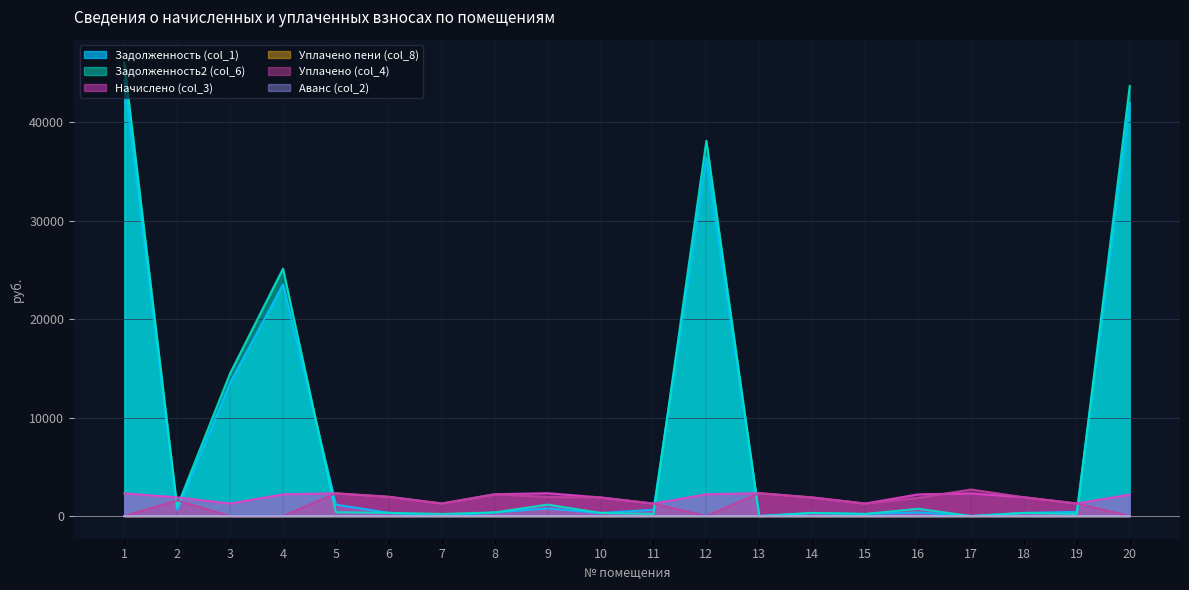

Reading right to left, transcribe all the data shown in this chart.

Задолженность (col_1): 41961.3	424.9	320.8	0.0	369.1	211.8	315.0	2.6	36453.3	635.1	315.0	774.5	368.9	1.4	326.0	1157.1	23539.0	13572.7	633.7	44265.2
Задолженность2 (col_6): 43711.4	212.4	317.6	0.0	735.4	211.8	315.0	0.0	38144.0	211.2	315.0	1161.8	368.9	211.7	326.0	384.8	25150.3	14501.8	950.5	46111.4
Начислено (col_3): 2188.9	1274.7	1912.1	2298.1	2207.0	1271.0	1890.2	2323.6	2214.4	1267.4	1890.2	2323.6	2213.2	1274.7	1955.8	2309.0	2210.7	1274.7	1901.1	2309.0
Уплачено пени (col_8): 0.0	0.0	2.3	0.0	1.2	0.0	0.0	0.0	0.0	3.5	0.0	0.0	0.0	2.4	0.0	5.1	0.0	0.0	0.0	0.0
Уплачено (col_4): 0.0	1274.7	1912.1	2696.1	1839.2	1271.0	1890.2	2326.6	0.0	1267.4	1890.2	1936.3	2213.2	1274.7	1955.8	2309.0	0.0	0.0	1584.2	0.0
Аванс (col_2): 0.0	0.0	0.0	1.0	0.0	0.0	0.0	0.0	0.0	0.0	0.0	0.0	0.0	0.0	0.0	0.0	0.0	0.0	0.0	0.0